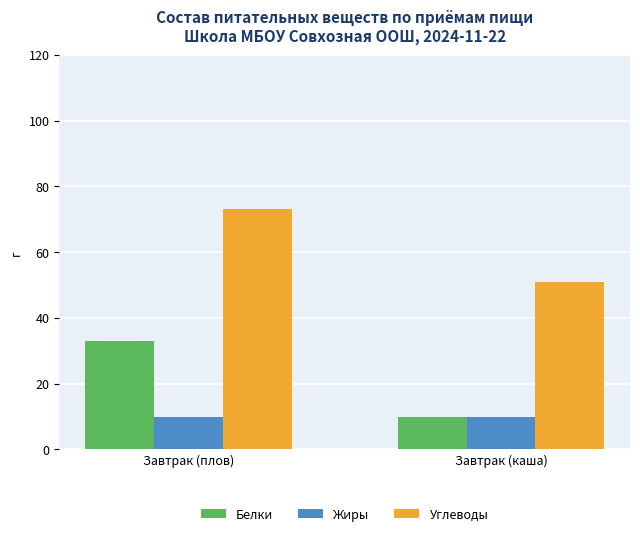

At how many categories does at least one series exceed 42?

2